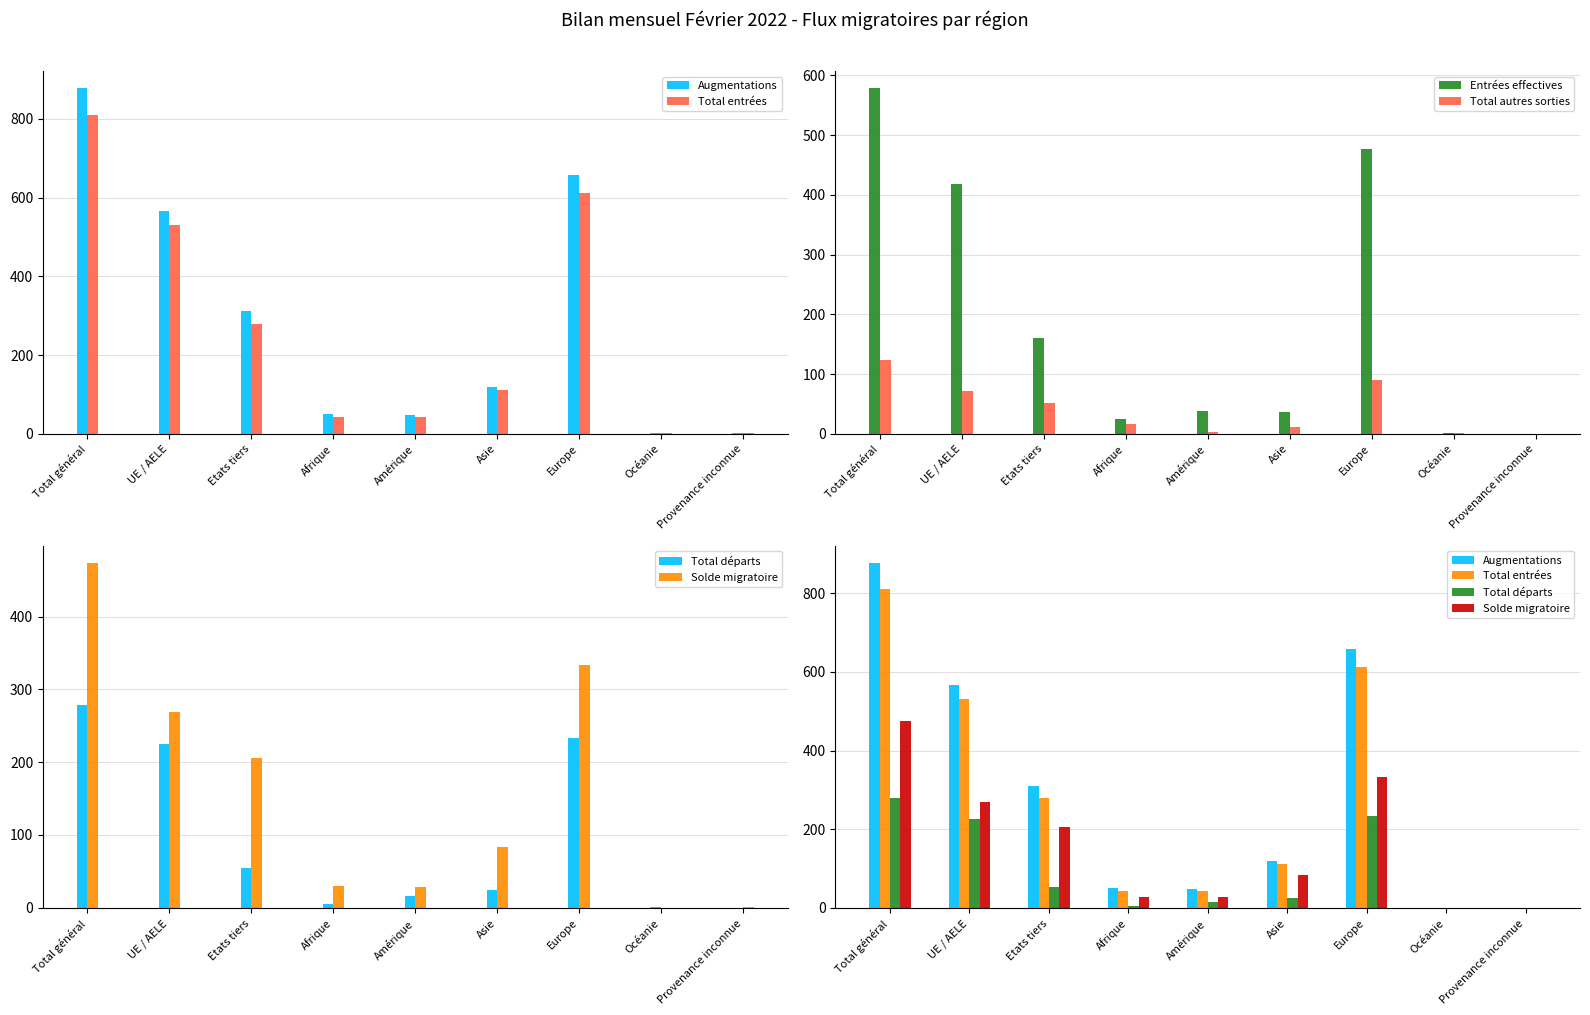

Reading left to right, what are all the values shown in this chart?

Augmentations: Total général=877	UE / AELE=566	Etats tiers=311	Afrique=50	Amérique=48	Asie=119	Europe=658	Océanie=1	Provenance inconnue=1
Total entrées: Total général=810	UE / AELE=530	Etats tiers=280	Afrique=42	Amérique=43	Asie=111	Europe=612	Océanie=1	Provenance inconnue=1
Entrées effectives: Total général=578	UE / AELE=418	Etats tiers=160	Afrique=25	Amérique=39	Asie=36	Europe=477	Océanie=1	Provenance inconnue=0
Total autres sorties: Total général=124	UE / AELE=72	Etats tiers=52	Afrique=16	Amérique=4	Asie=12	Europe=91	Océanie=1	Provenance inconnue=0
Total départs: Total général=279	UE / AELE=225	Etats tiers=54	Afrique=5	Amérique=16	Asie=24	Europe=233	Océanie=1	Provenance inconnue=0
Solde migratoire: Total général=474	UE / AELE=269	Etats tiers=205	Afrique=29	Amérique=28	Asie=83	Europe=334	Océanie=-1	Provenance inconnue=1